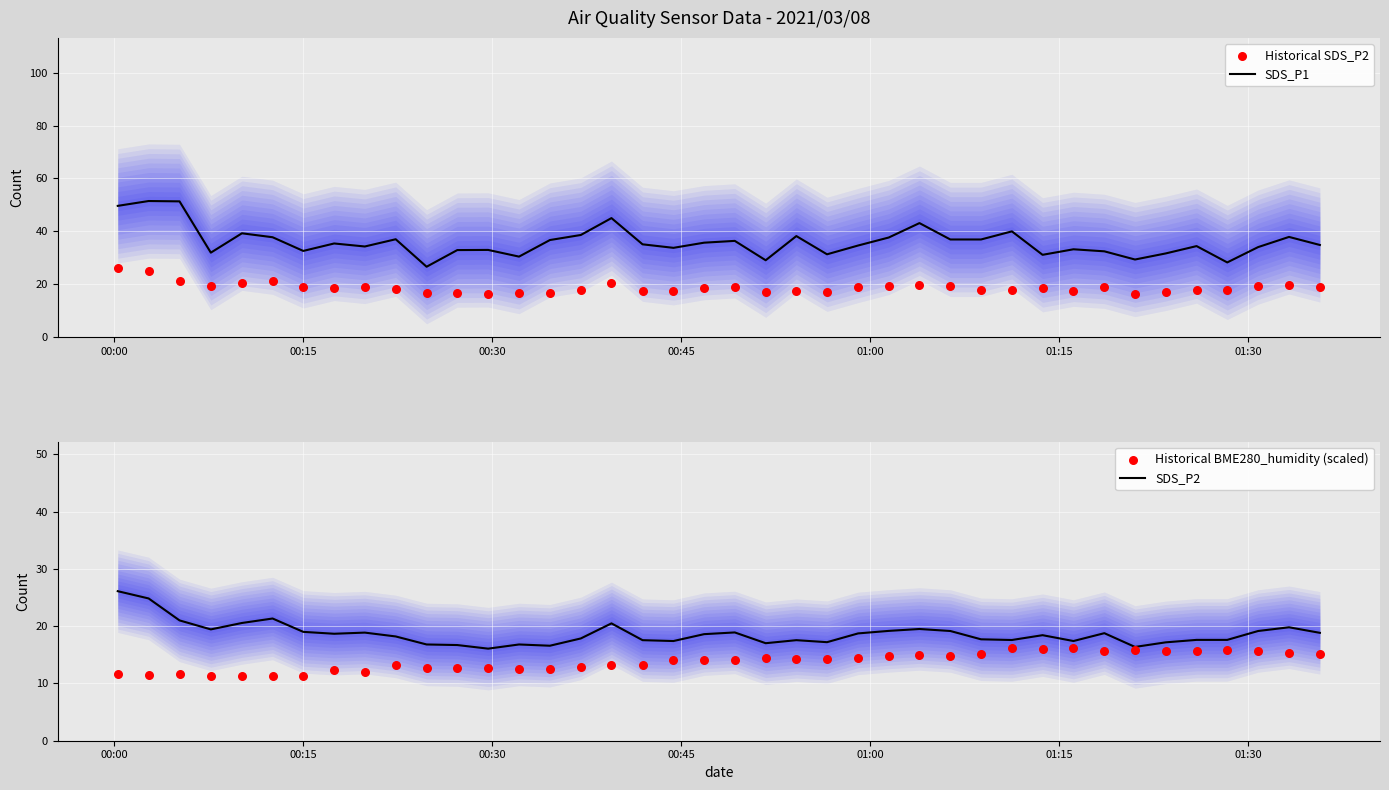

At how many categories does at least one series exceed 30?

36